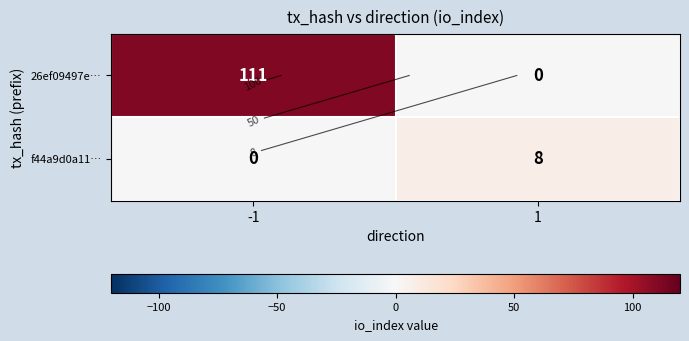

Which series changed the most between -1 and 1?

26ef09497e…